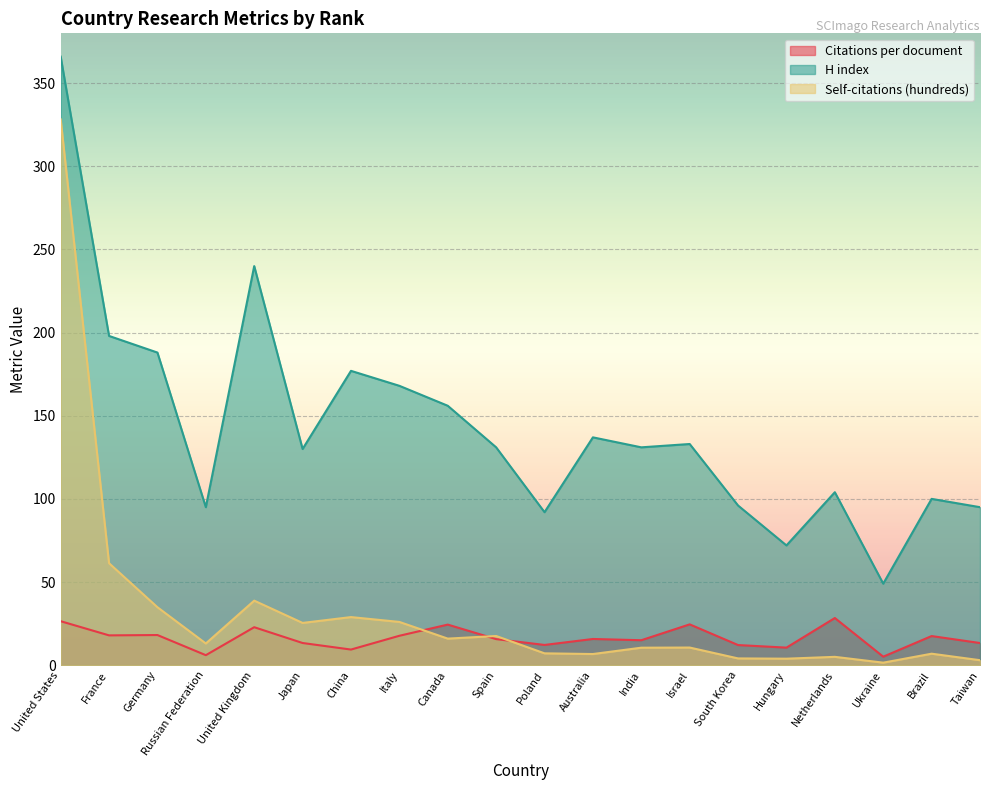

Is the value of Citations per document at Taiwan greater than the value of H index at Hungary?

No